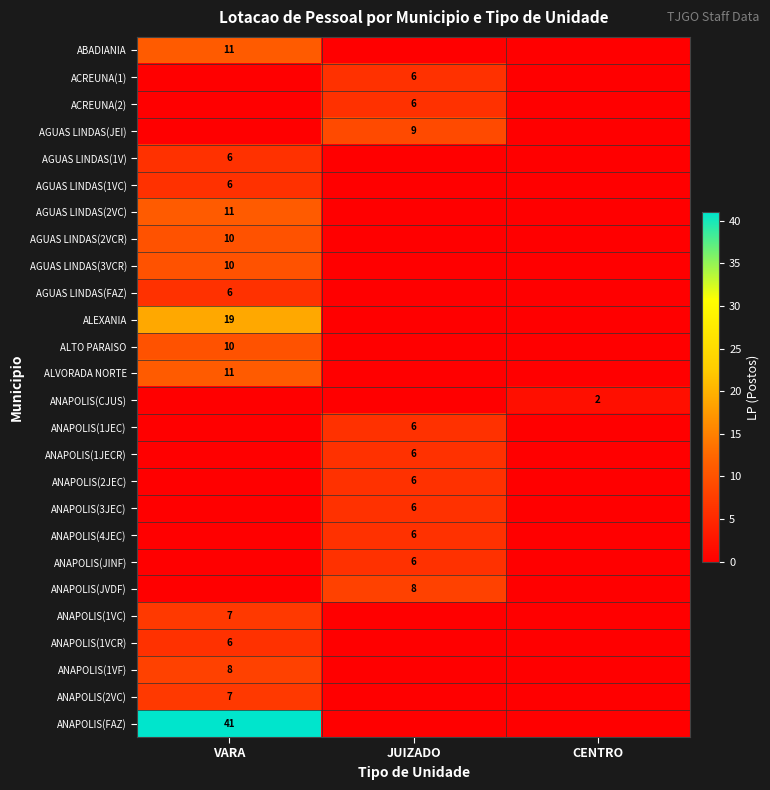

Is it true that ANAPOLIS(4JEC) equals 2 at JUIZADO?

False